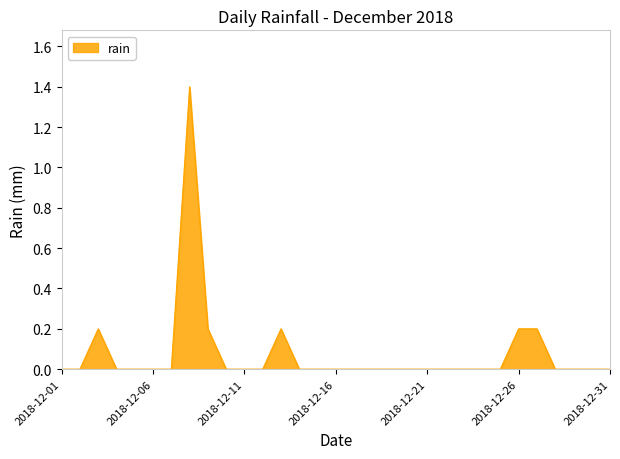

How many lines are shown in the chart?

1